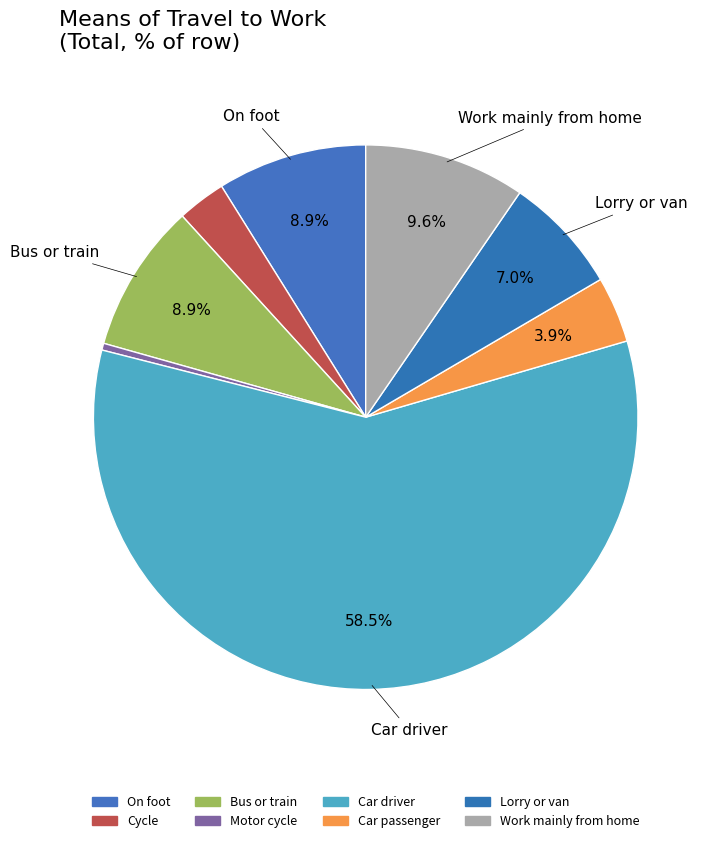

Approximately how many times larger is the value at Lorry or van compared to Cycle?

2.4